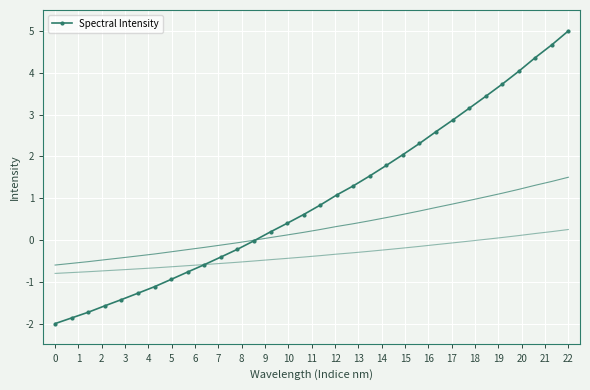

What is the highest value of the Spectral Intensity series?

5.0